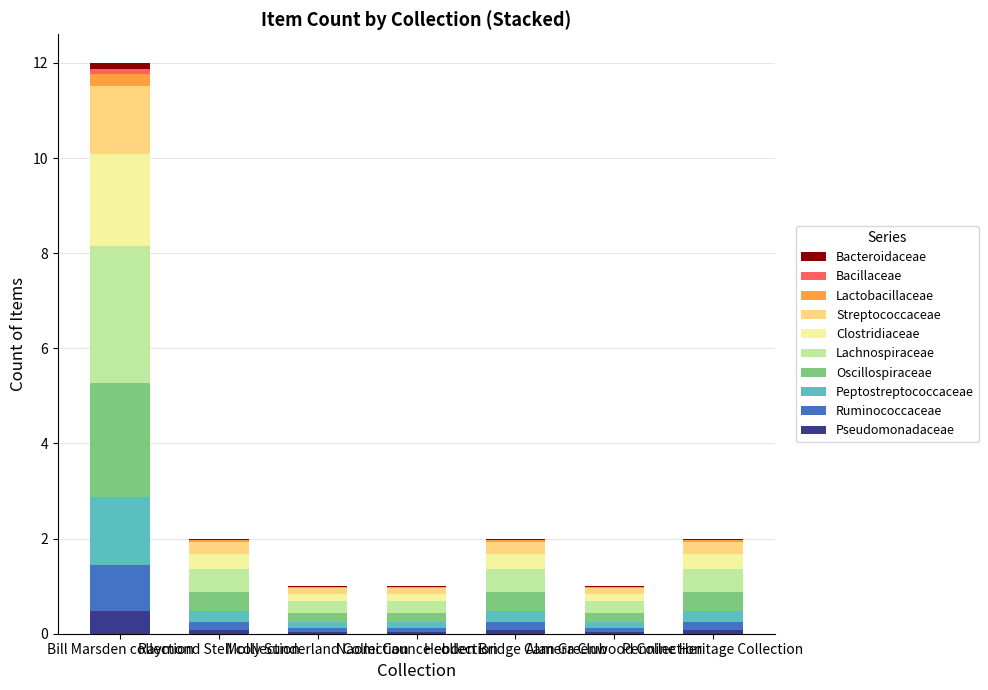

Rank the categories by value from highest to lowest.

Bill Marsden collection, Raymond Stell collection, Hebden Bridge Camera Club, Pennine Heritage Collection, Molly Sunderland Collection, Naomi Caunce collection, Alan Greenwood Collection